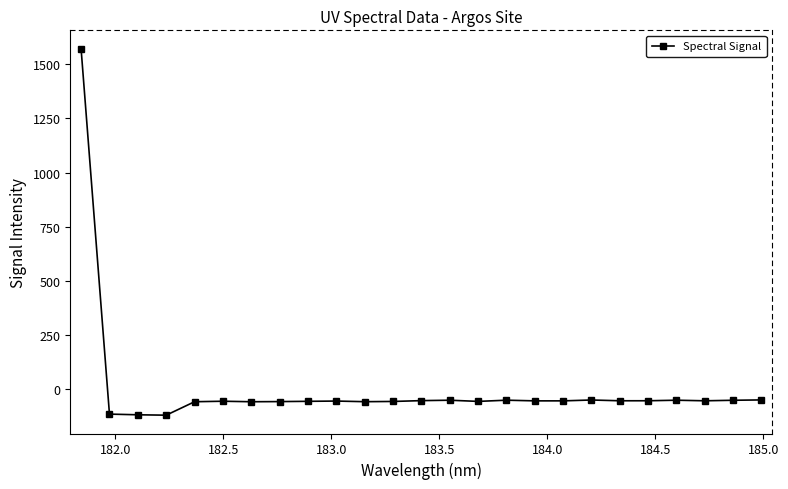

What is the maximum value shown in the chart?

1572.1